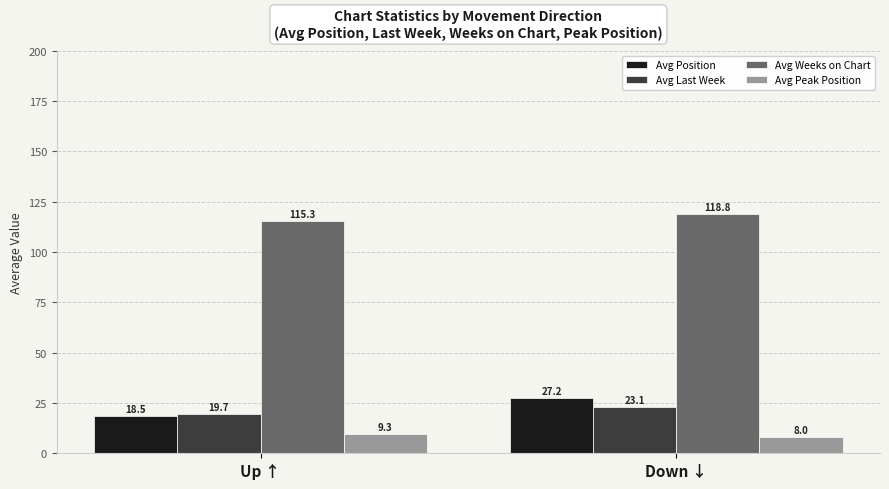

Between Up ↑ and Down ↓, which series saw the biggest shift?

Avg Position